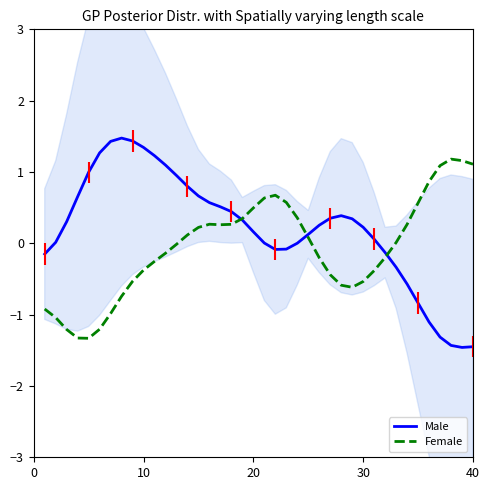

How many lines are shown in the chart?

2